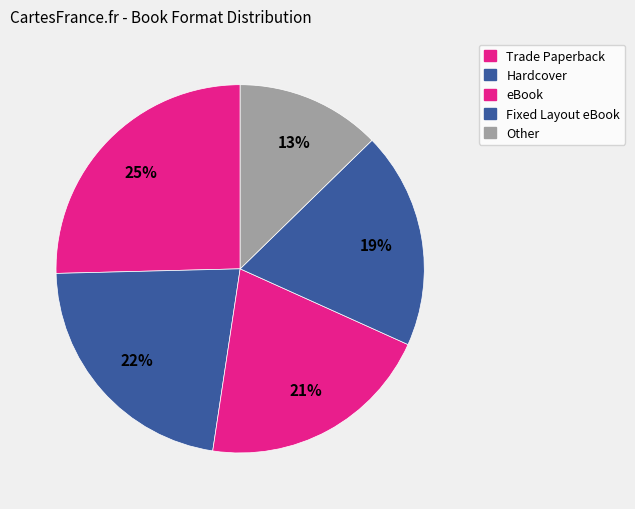

Is there any slice that represents more than half of the pie?

No